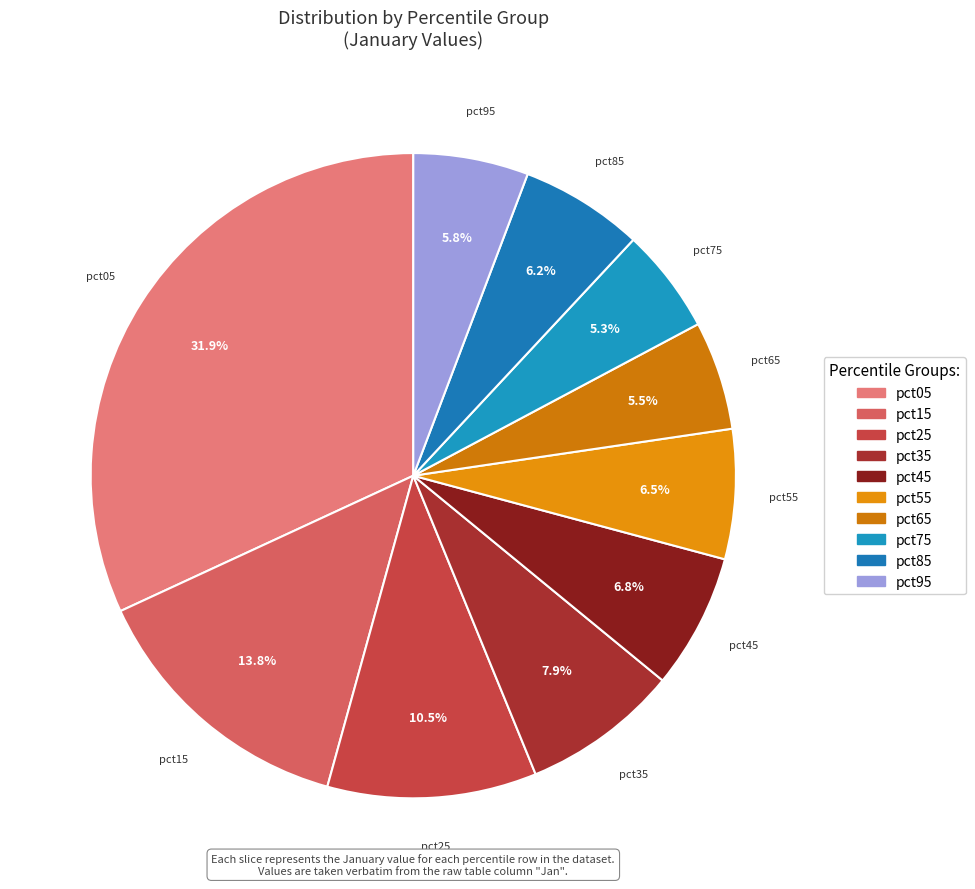

Is pct55 the majority of the pie?

No